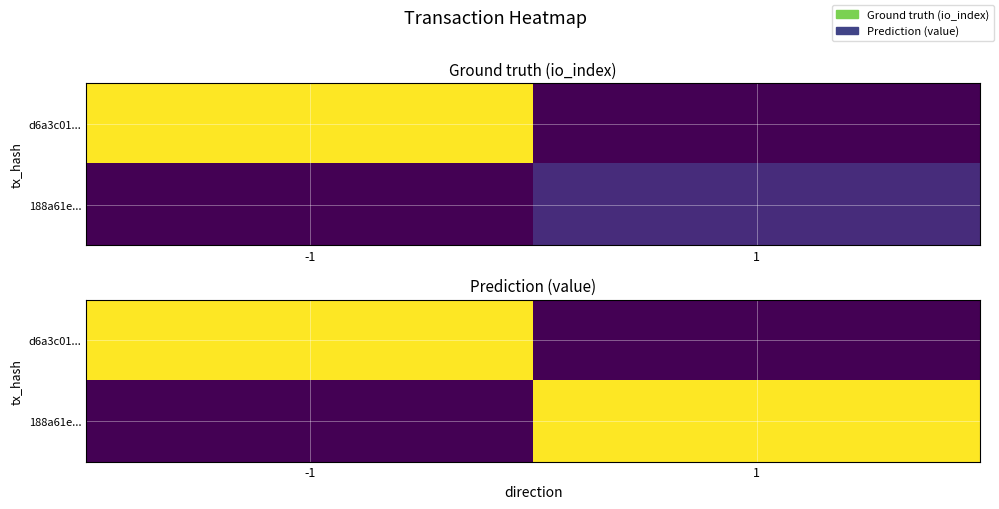

At which category does the chart reach its minimum across all series?

1